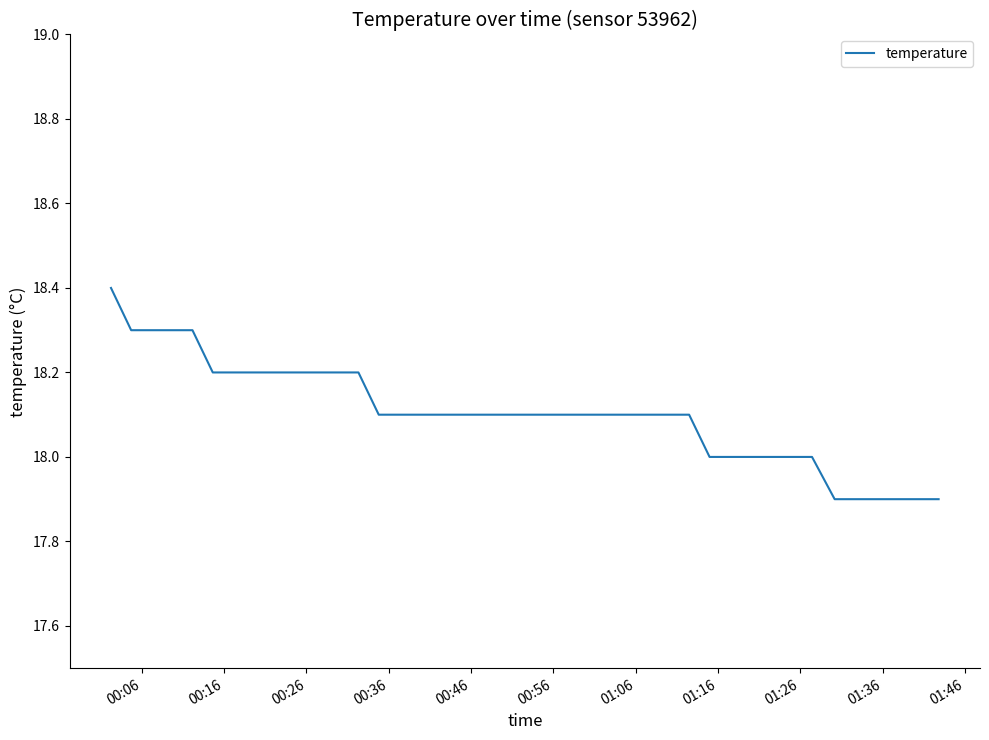

What is the smallest value displayed?

17.9